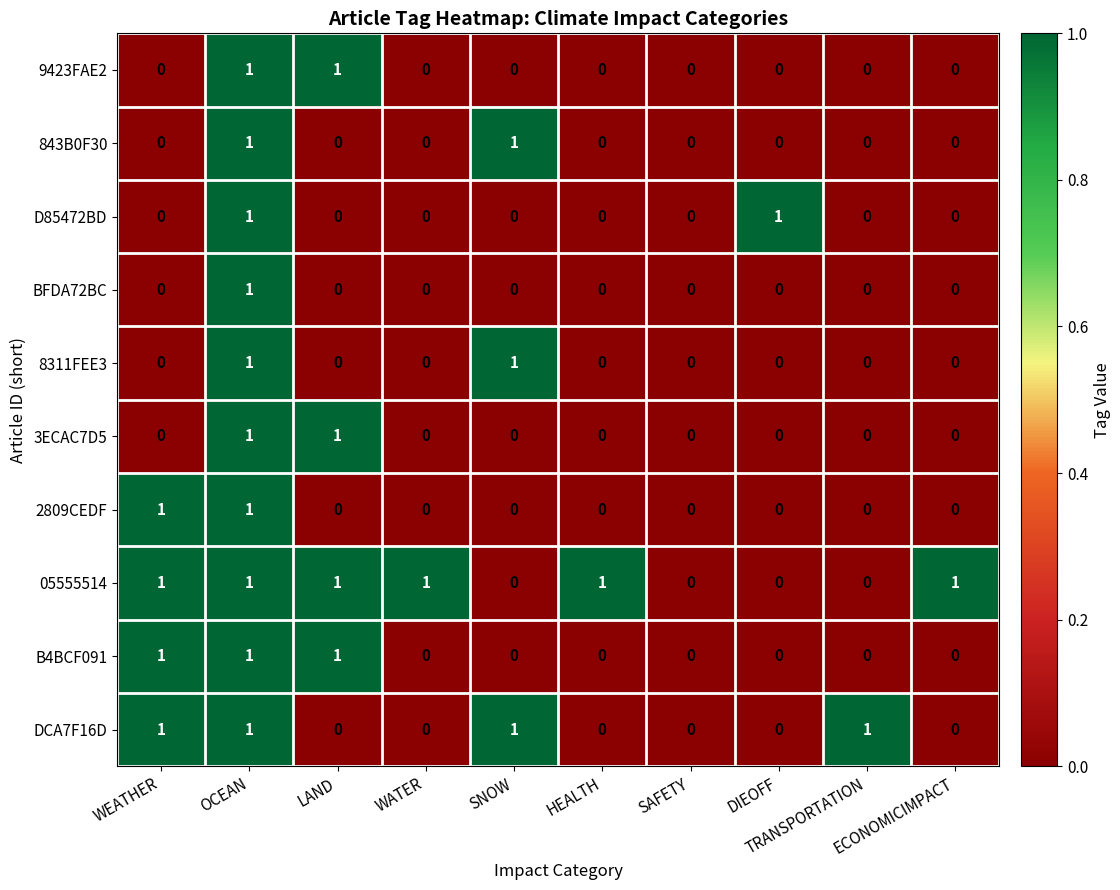

How many DCA7F16D values are between 0 and 1?

10